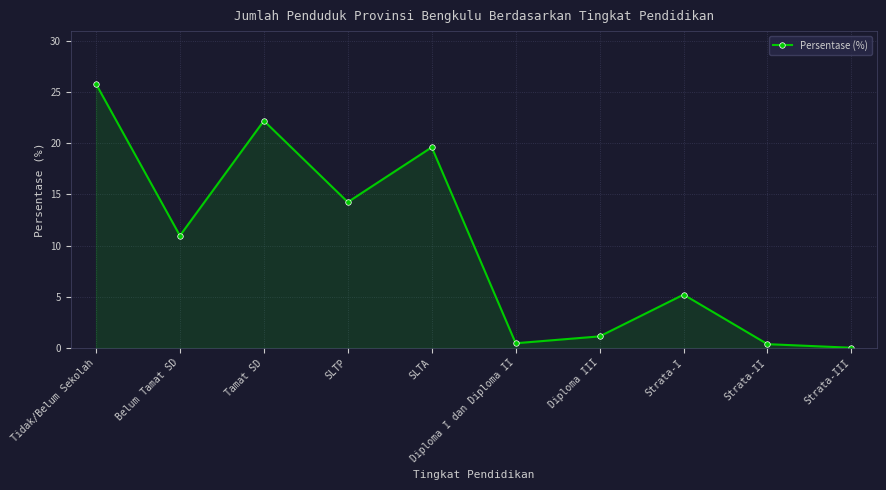

What is the difference between the values at Strata-III and Tamat SD?

22.2